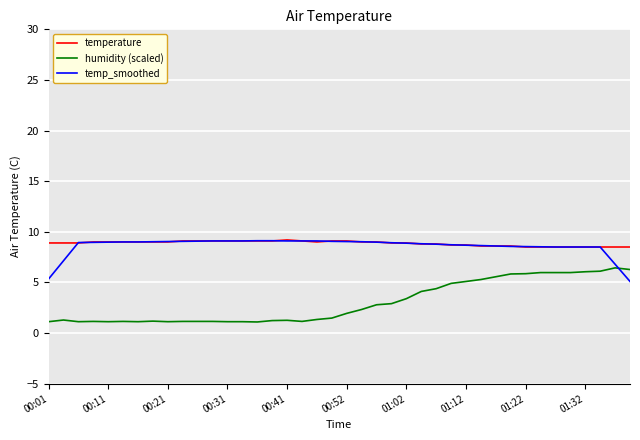

What is the highest value of the temp_smoothed series?

9.1